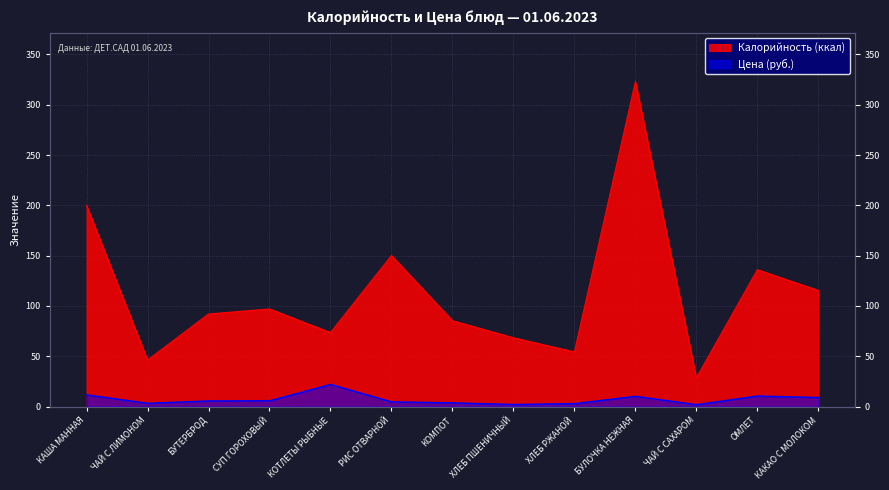

Which series has the largest total across all categories?

Калорийность